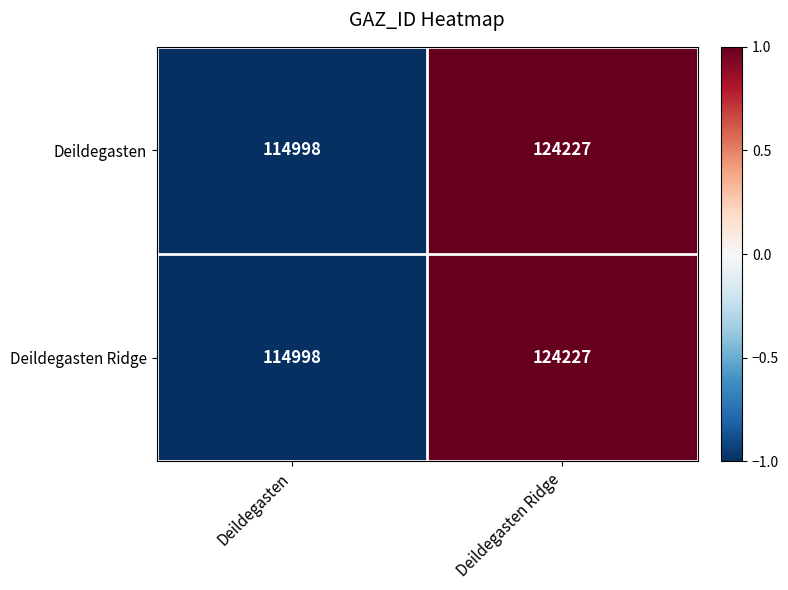

List the labels in order of Deildegasten value, largest first.

Deildegasten Ridge, Deildegasten